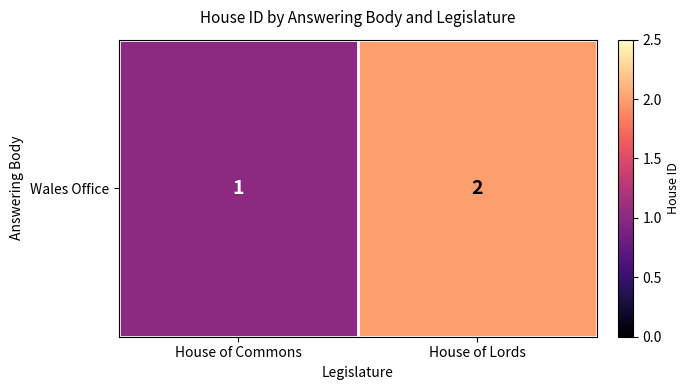

What is the change in value from House of Commons to House of Lords?

+1